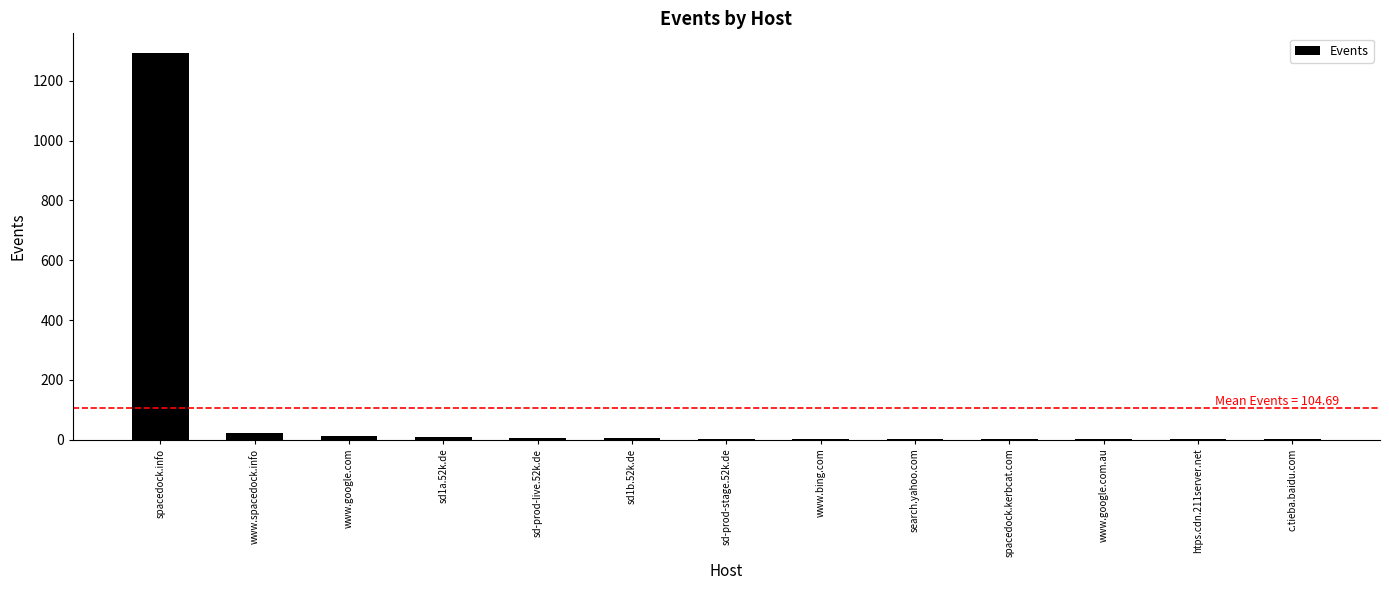

The chart shows a value of 1294 at spacedock.info. True or false?

True